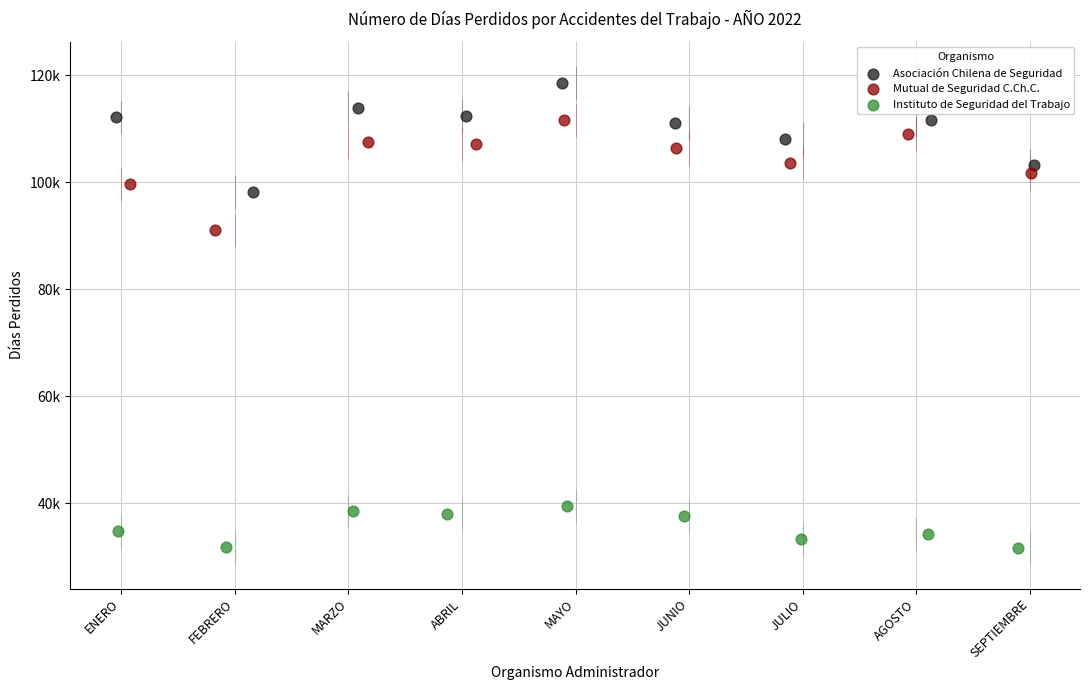

Which series reaches the minimum Y coordinate?

Instituto de Seguridad del Trabajo